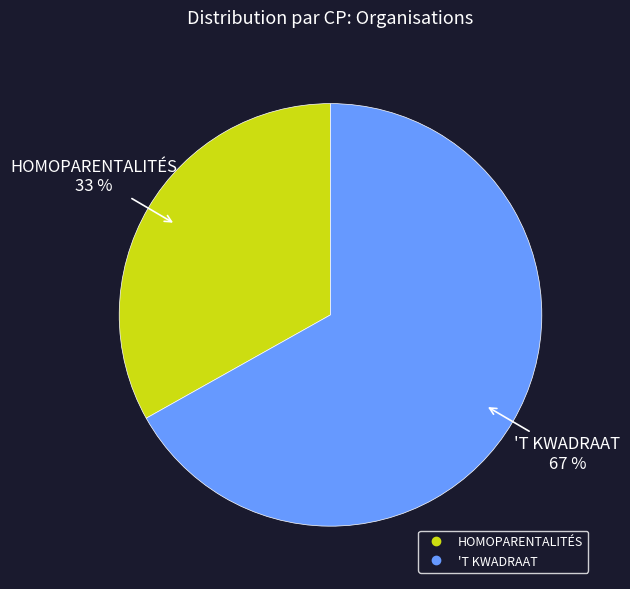

To the nearest percent, what portion does HOMOPARENTALITÉS represent?

33%